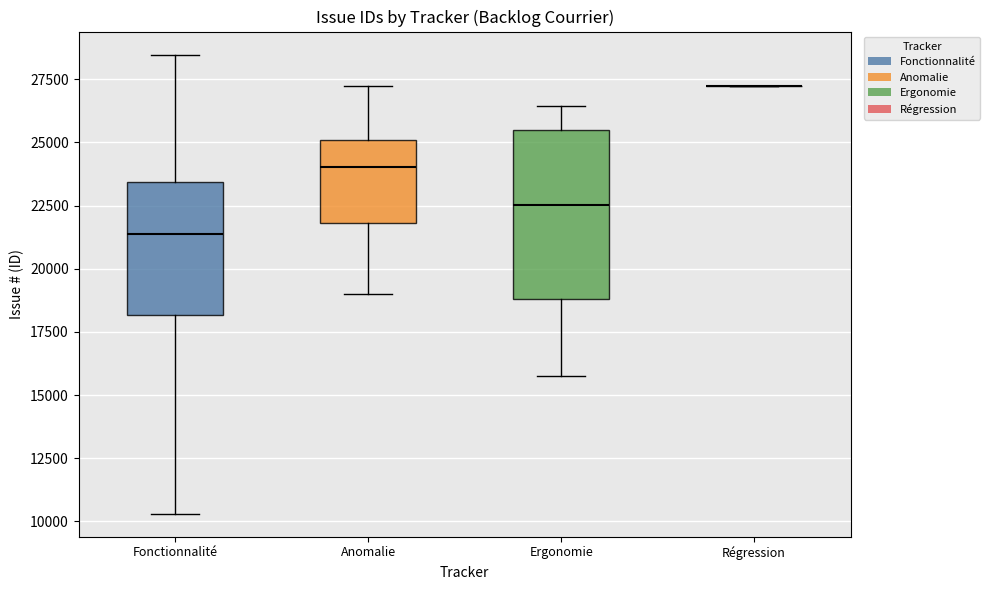

Reading left to right, read every box against the y-axis: the position of its median line, the range the box covers, and the ends of its whiskers. The values are not printed on the chart, so give them approximately, as read against the axis.

Fonctionnalité: median 21500, box 18000 to 23500, whiskers 10500 to 28500
Anomalie: median 24000, box 22000 to 25000, whiskers 19000 to 27000
Ergonomie: median 22500, box 19000 to 25500, whiskers 16000 to 26500
Régression: box collapsed to a line at 27000, whiskers 27000 to 27000